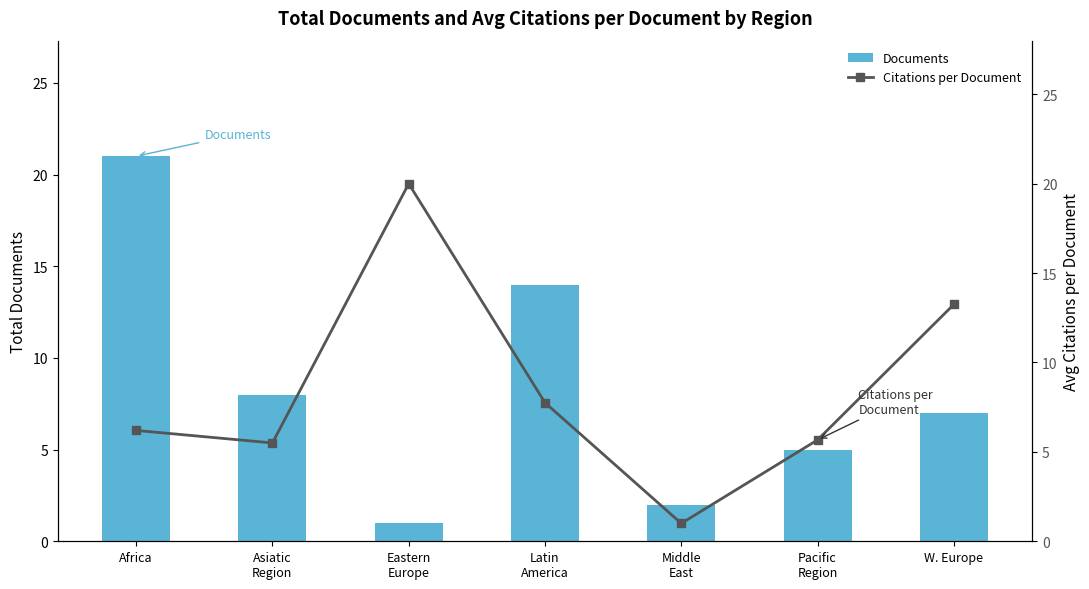

Does the chart contain any negative values?

No